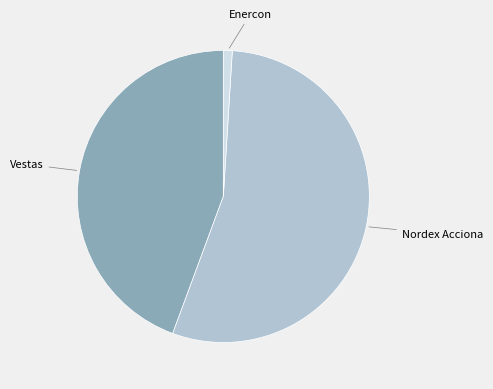

Is there a majority slice in this chart?

Yes